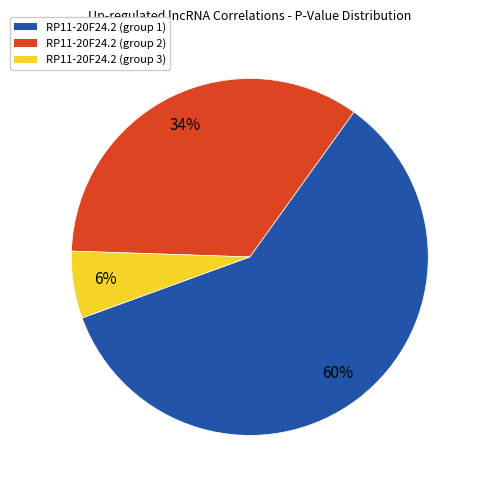

To the nearest percent, what is the average slice percentage?

33%